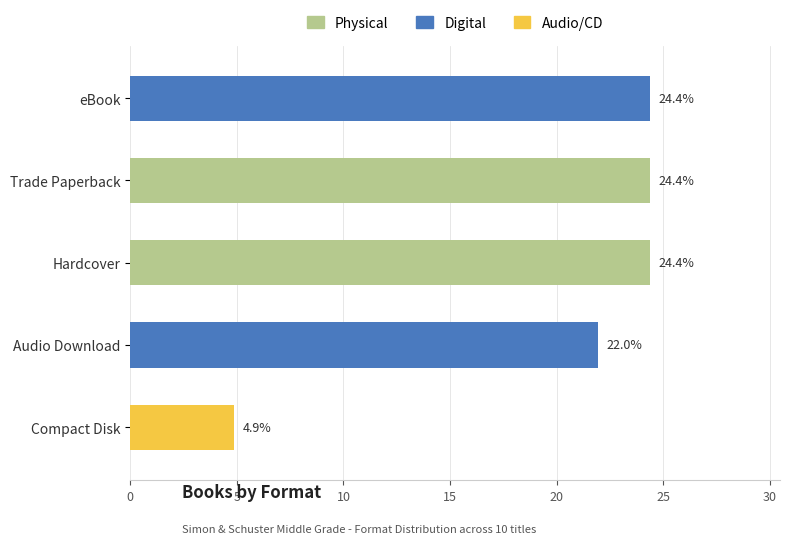

At which label is the value closest to 14?

Audio Download